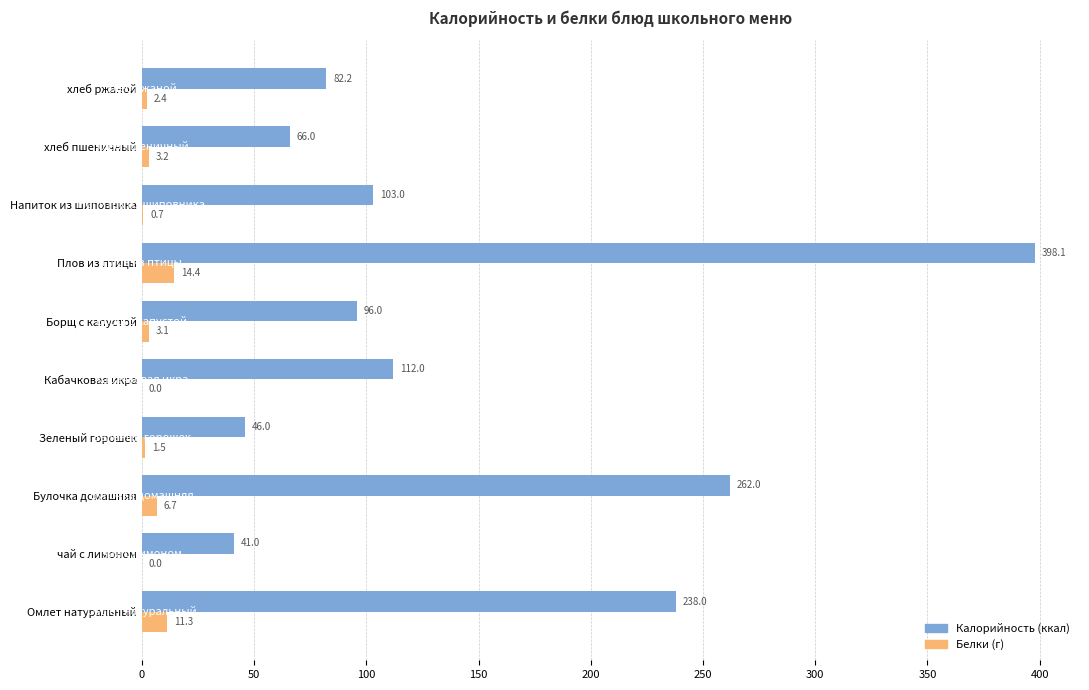

At which category does the chart reach its peak across all series?

Плов из птицы